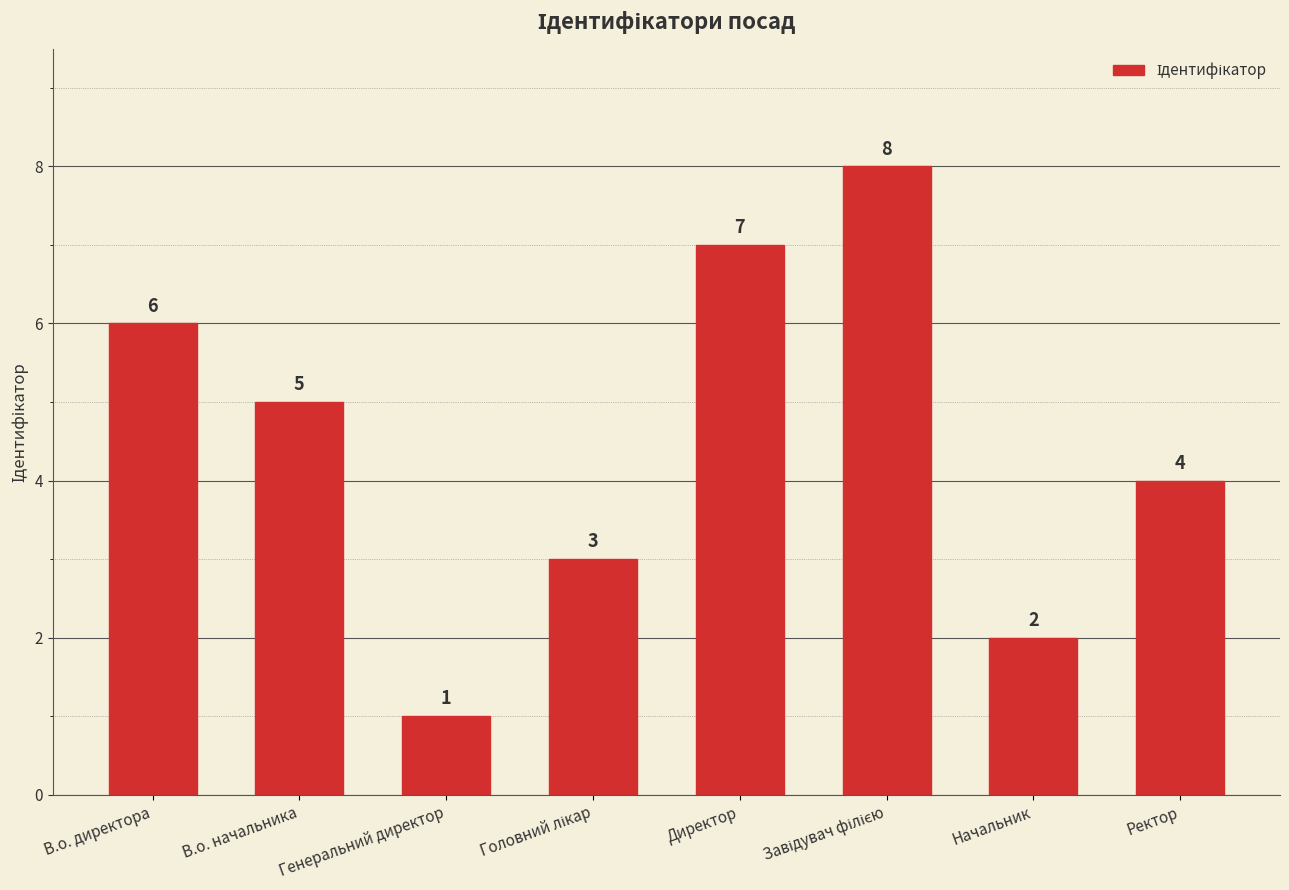

True or false: the data shows 4 at Ректор.

True